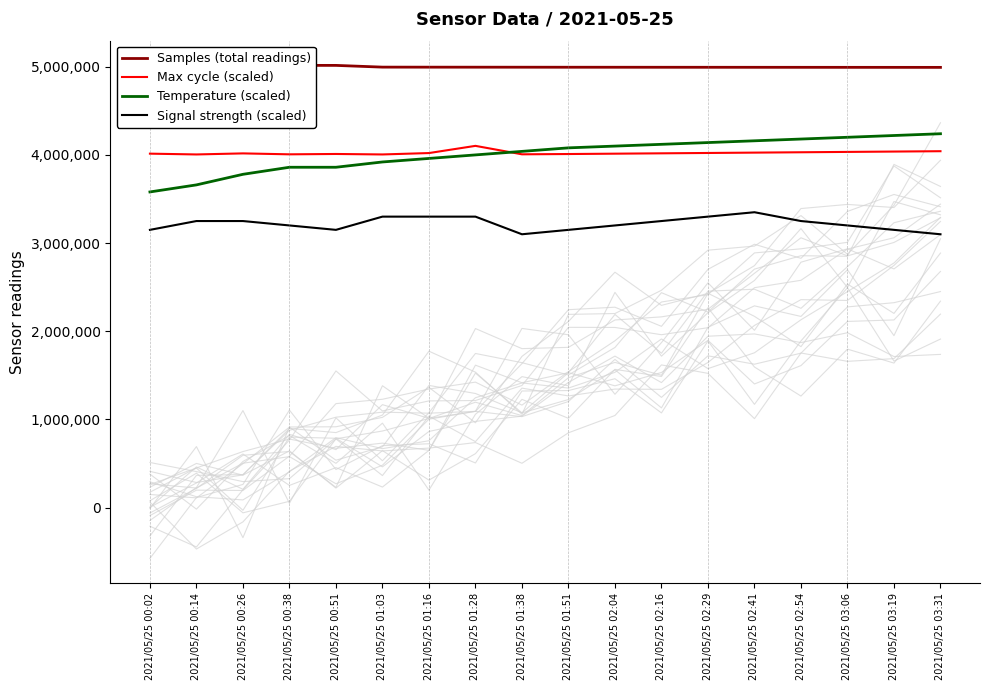

Rank the series by their maximum value, from lowest to highest.

Signal strength (scaled), Max cycle (scaled), Temperature (scaled), Samples (total readings)